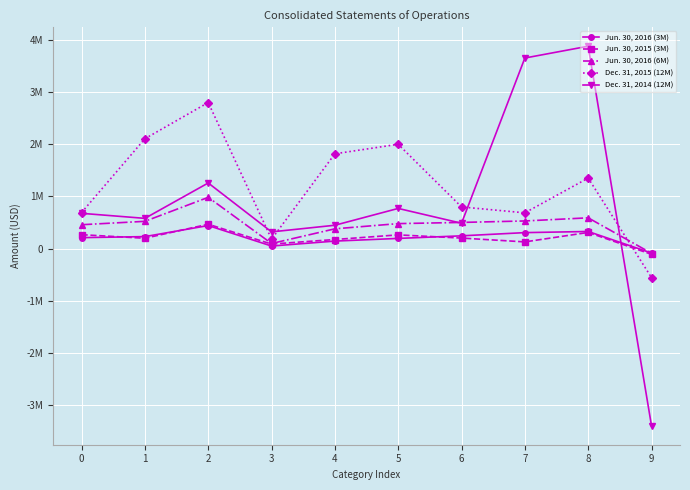

What are all the series names shown in the legend?

Jun. 30, 2016 (3M), Jun. 30, 2015 (3M), Jun. 30, 2016 (6M), Dec. 31, 2015 (12M), Dec. 31, 2014 (12M)